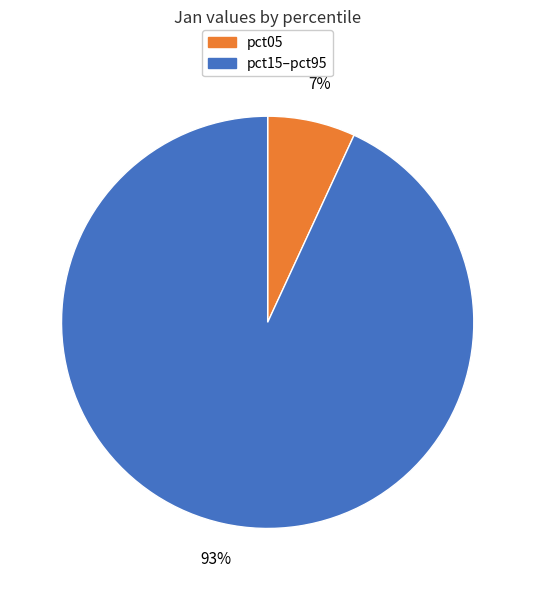

Does any single category account for the majority?

Yes